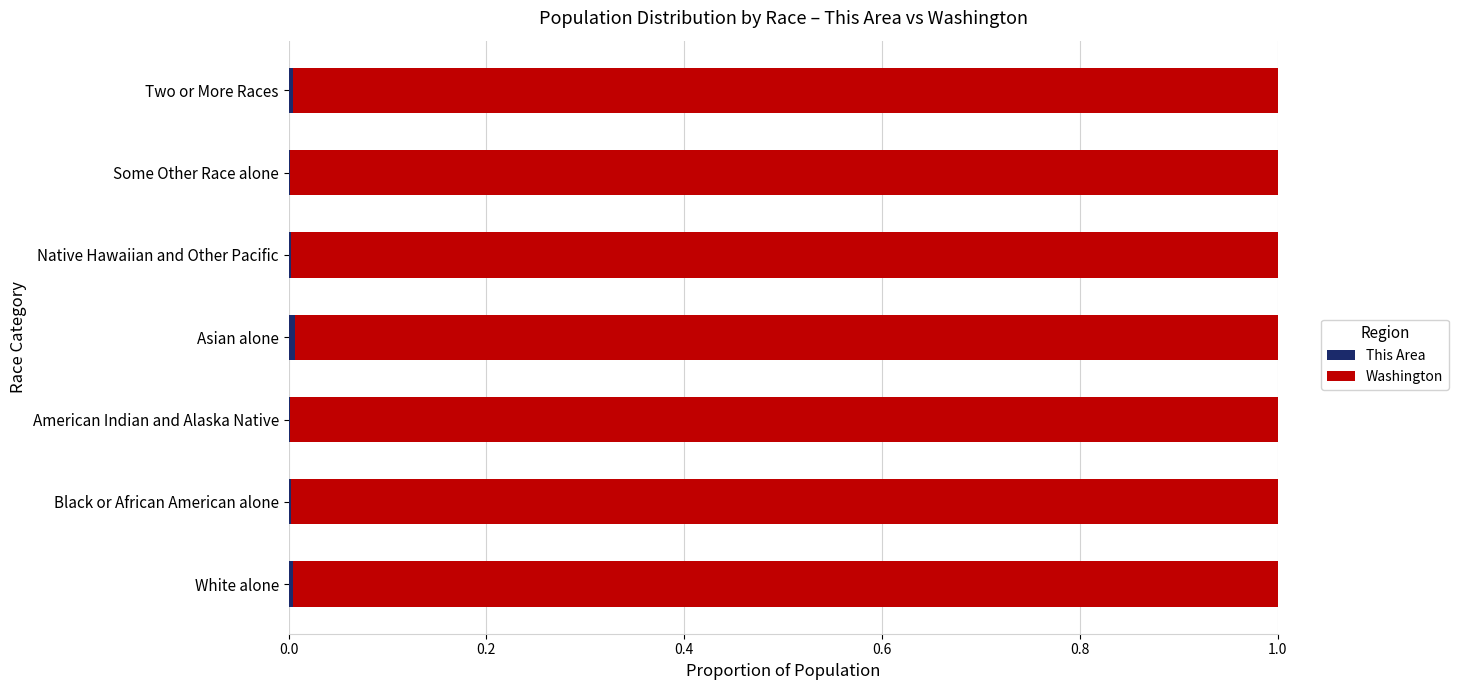

Count the number of categories in the chart.

7